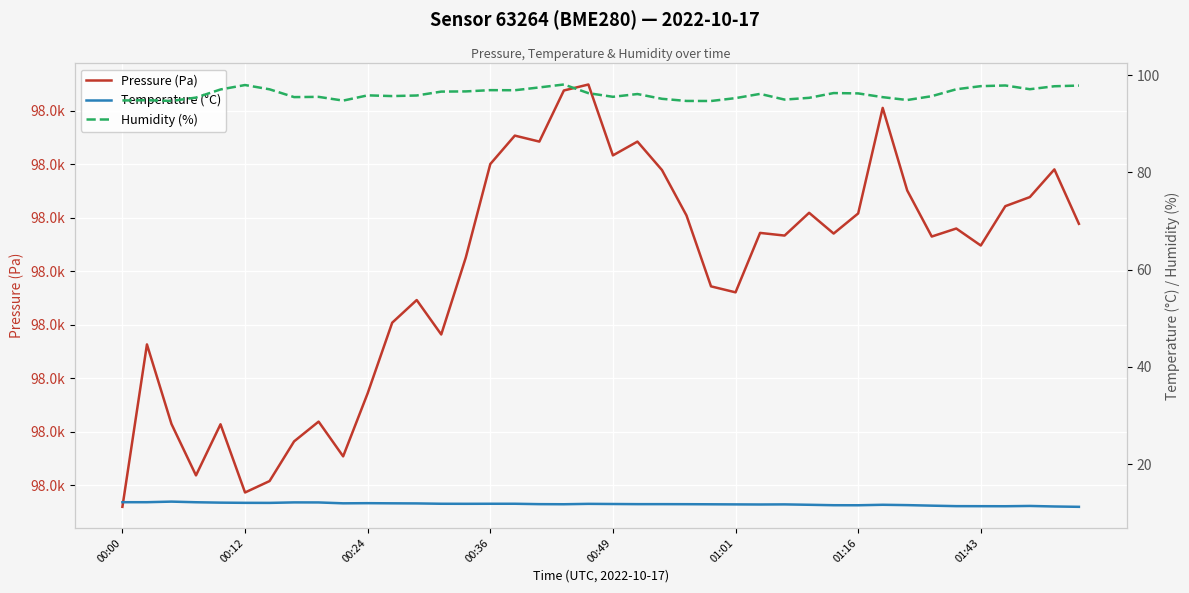

True or false: Pressure (Pa) and Humidity (%) intersect in this chart.

False